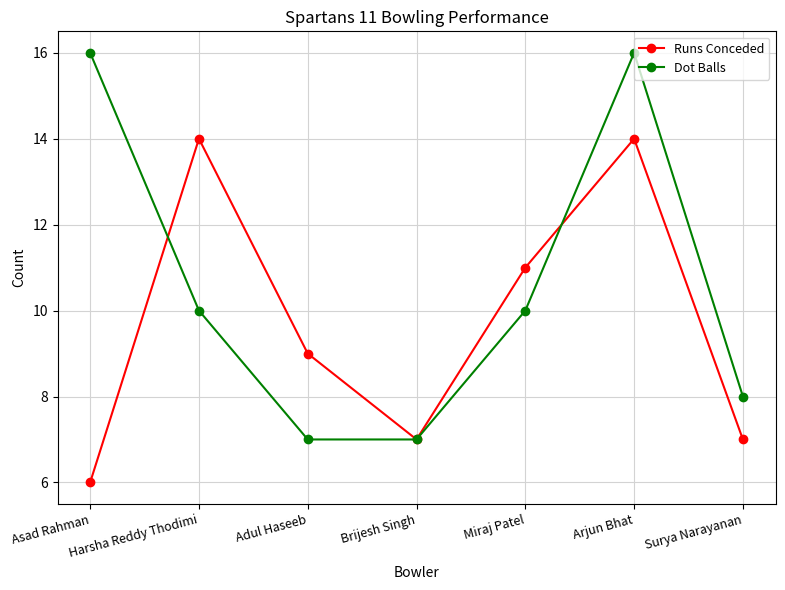

What is the lowest value of the Runs Conceded series?

6